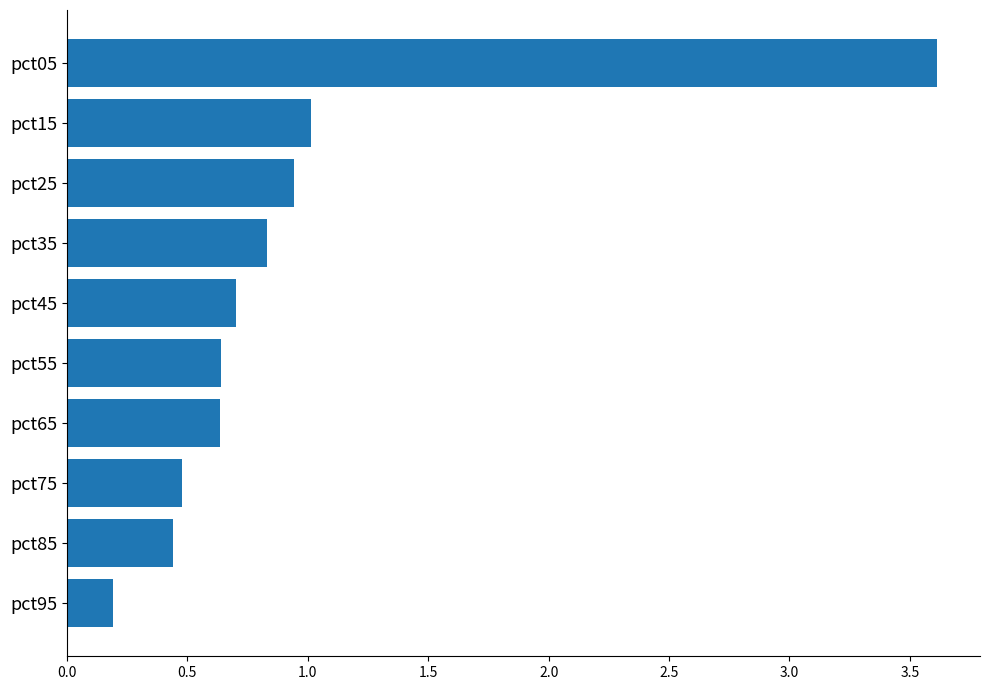

What is the change in value from pct65 to pct15?

+0.4